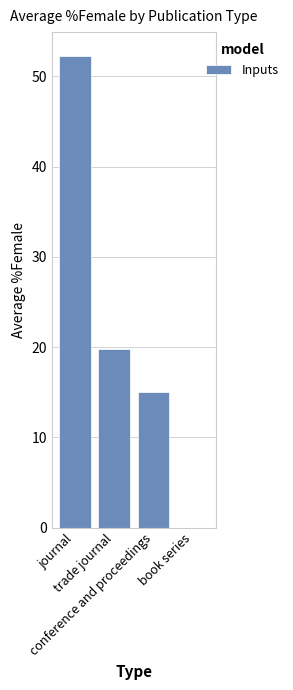

What is the sum of all values?

87.1